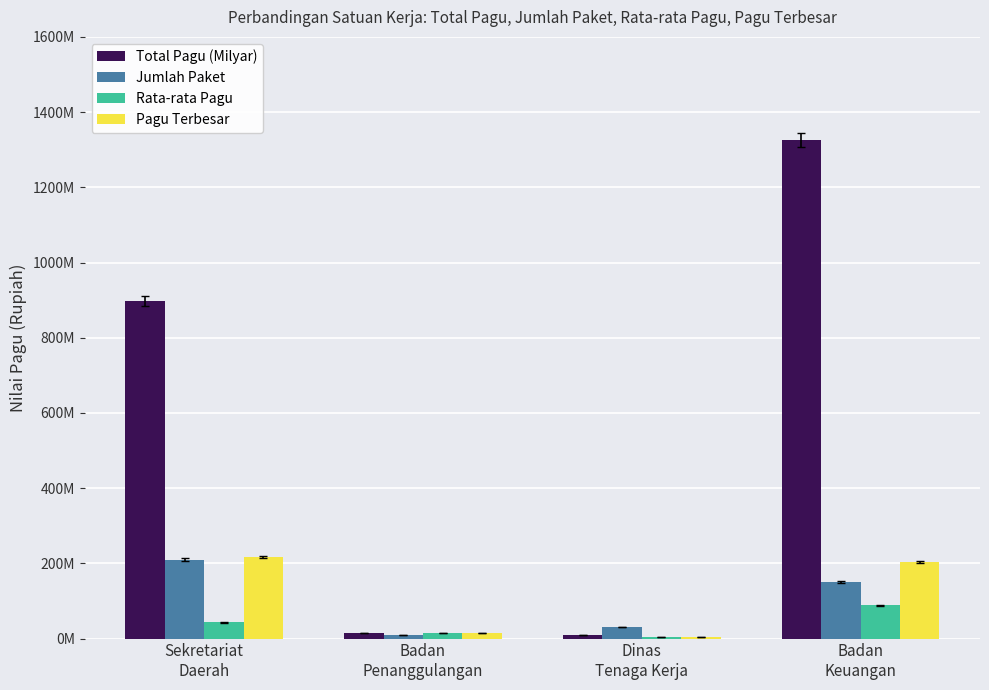

True or false: Pagu Terbesar has a value of 323849405 at Sekretariat
Daerah.

False